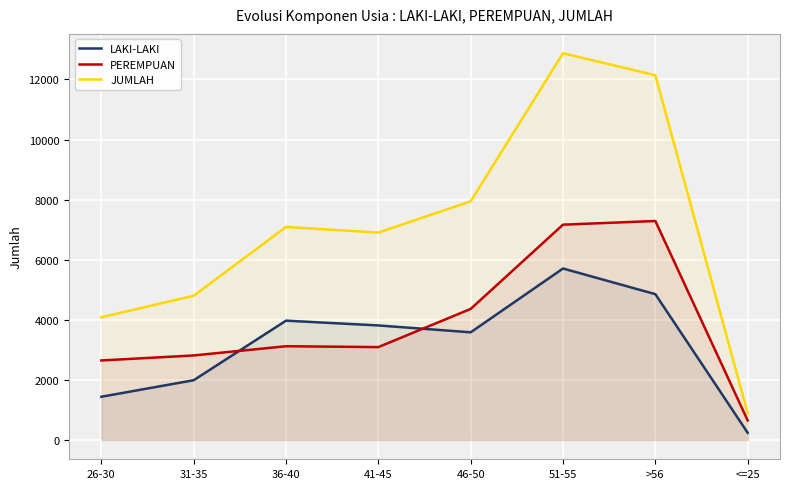

What is the difference between the LAKI-LAKI values at 51-55 and 41-45?

1895